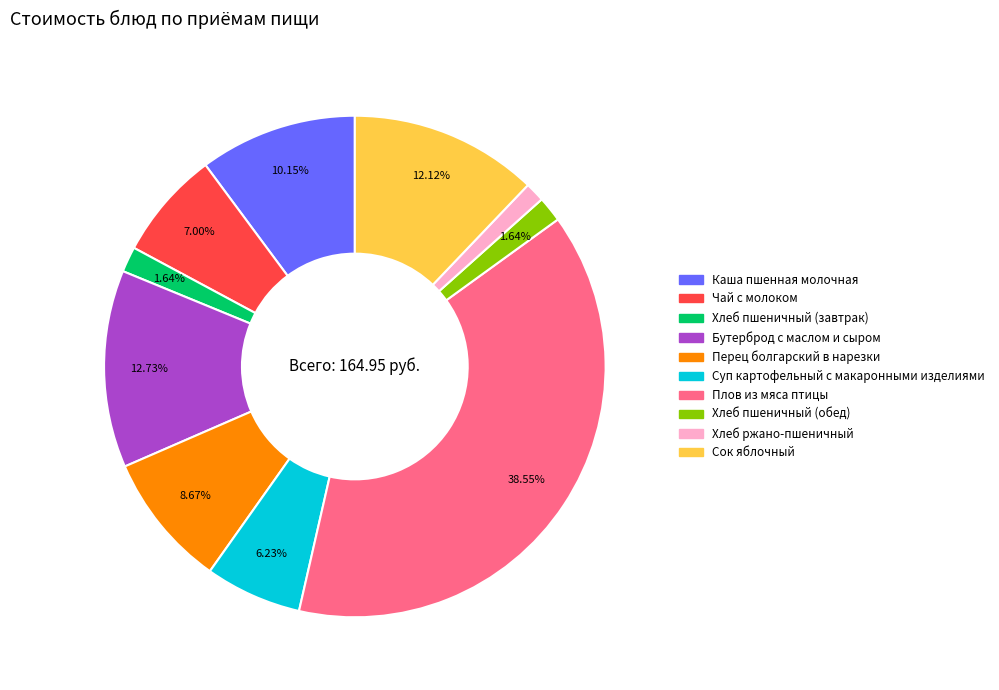

To the nearest percent, what percentage of the pie is Перец болгарский в нарезки?

9%